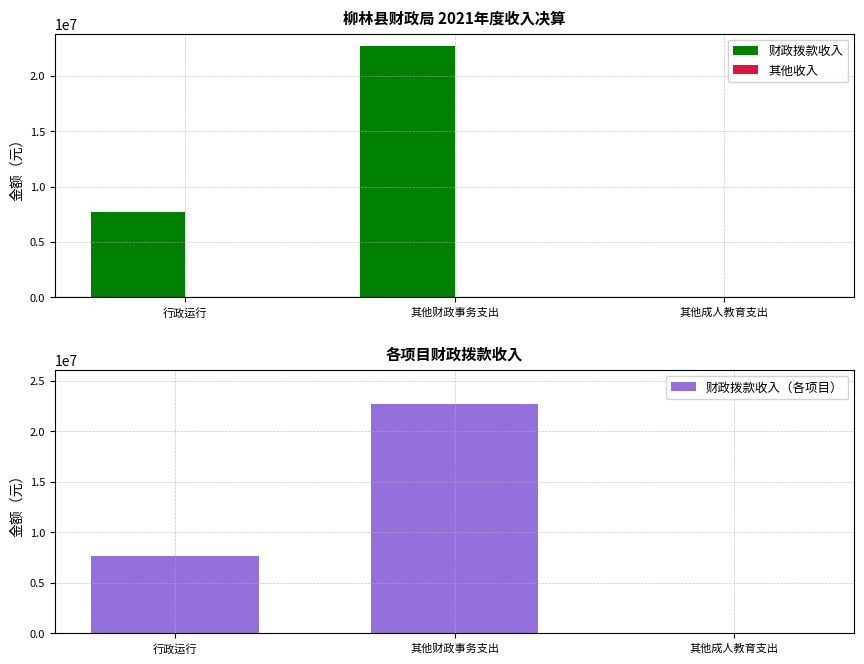

What are all the series names shown in the legend?

财政拨款收入, 其他收入, 财政拨款收入（各项目）